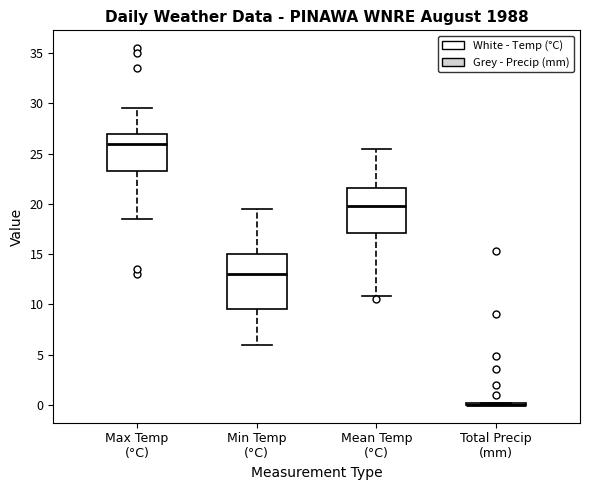

Reading left to right, read every box against the y-axis: the position of its median line, the range the box covers, and the ends of its whiskers. The values are not printed on the chart, so give them approximately, as read against the axis.

Max Temp (°C): median 26.0, box 23.5 to 27.0, whiskers 18.5 to 29.5
Min Temp (°C): median 13.0, box 9.5 to 15.0, whiskers 6.0 to 19.5
Mean Temp (°C): median 20.0, box 17.0 to 21.5, whiskers 11.0 to 25.5
Total Precip (mm): box collapsed to a line at 0.0, whiskers 0.0 to 0.0